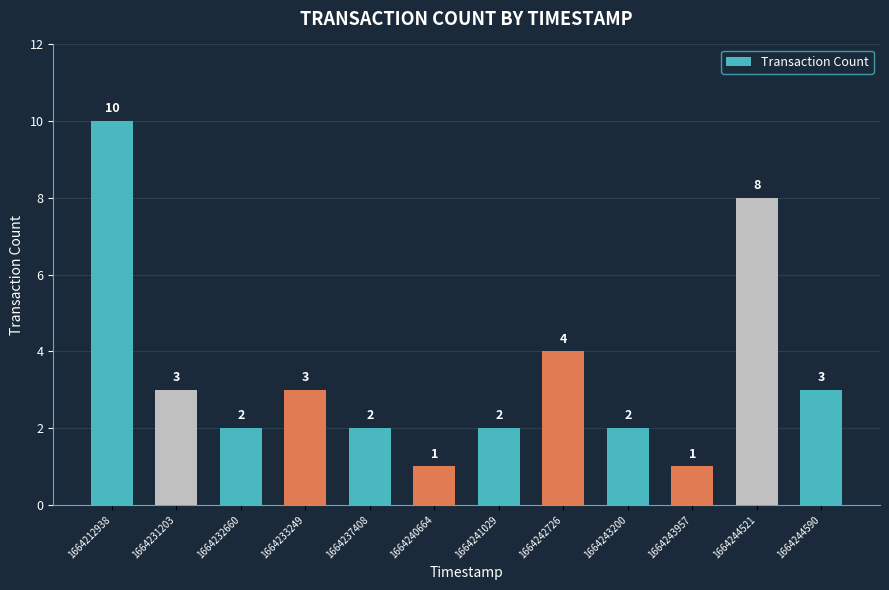

How many categories are shown in the chart?

12